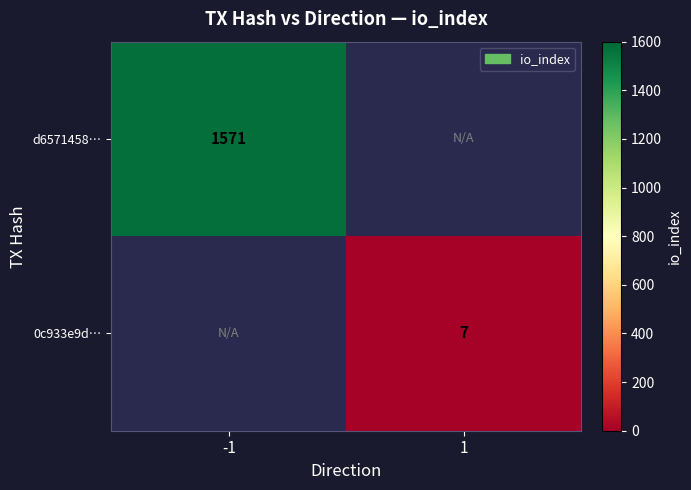

Count the number of categories in the chart.

2